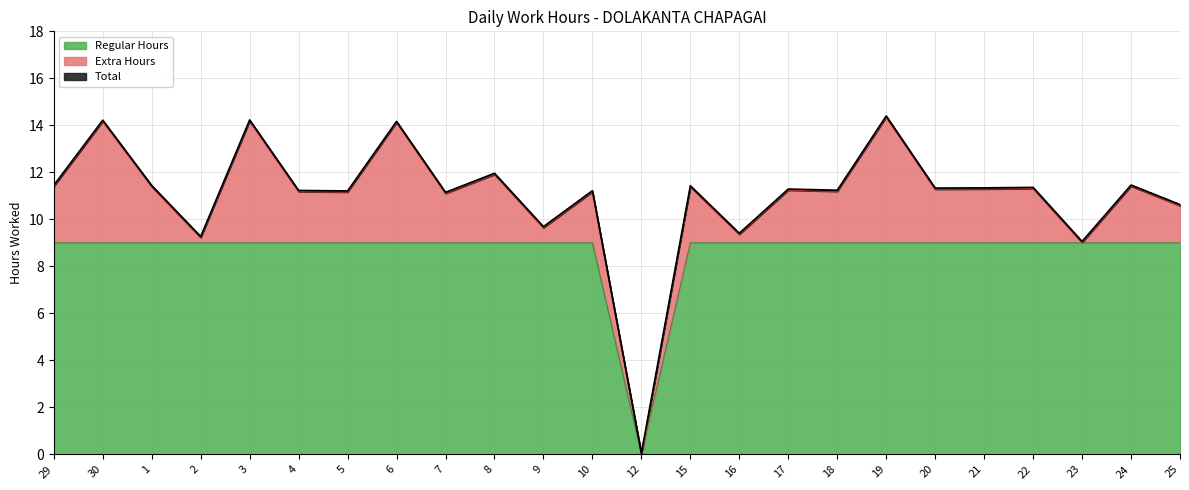

What is the label of the 7th point from the right?

19